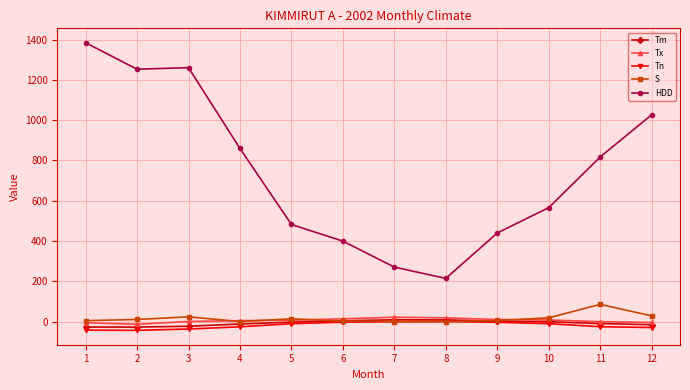

What is the total value across all series at 12?

1007.5